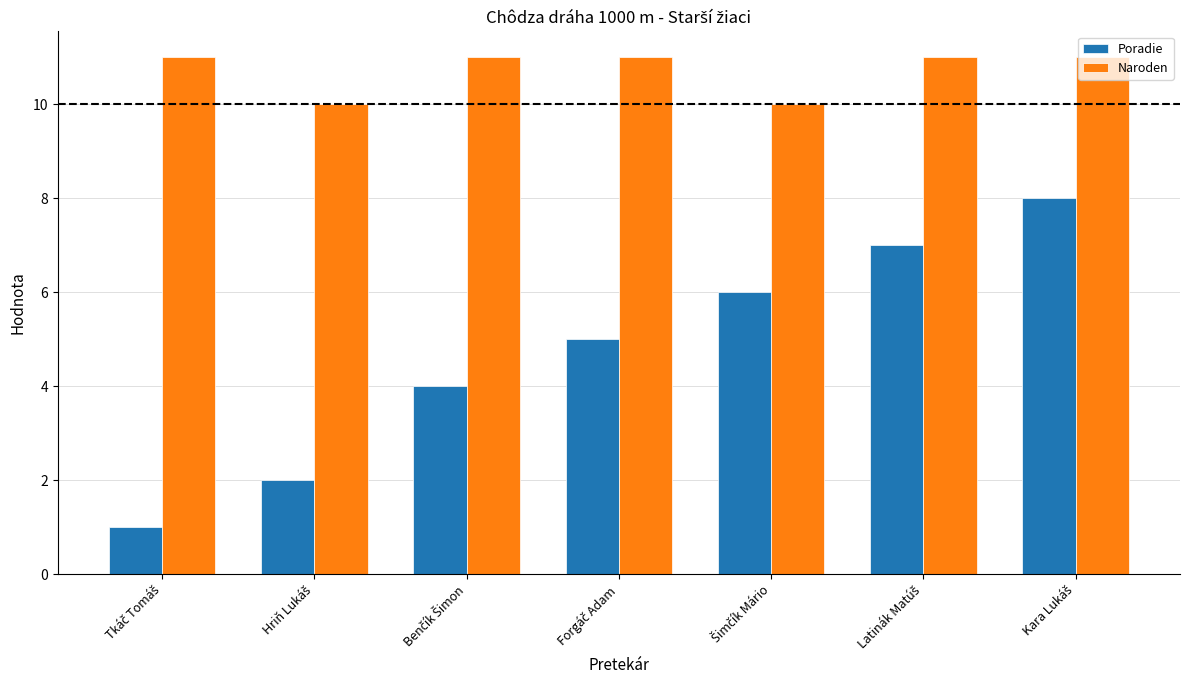

What is the sum of all Naroden values?

75